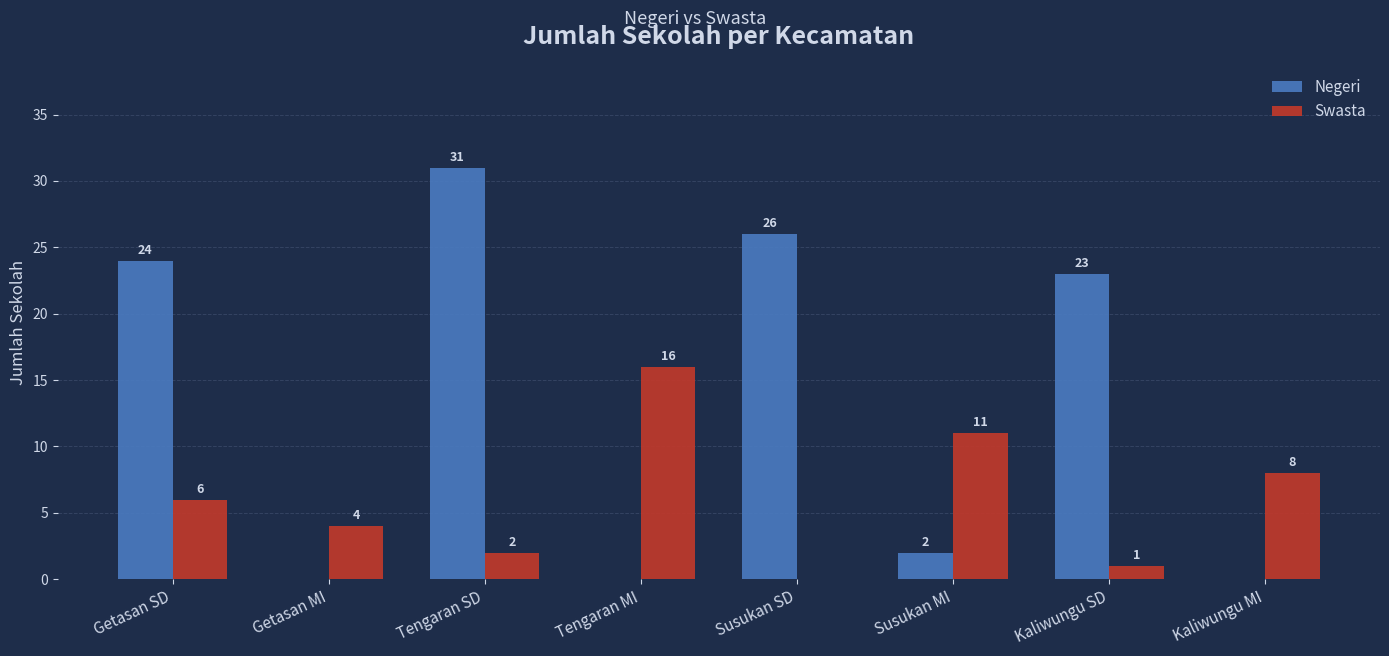

What is the sum of the Swasta values at Getasan SD and Tengaran MI?

22